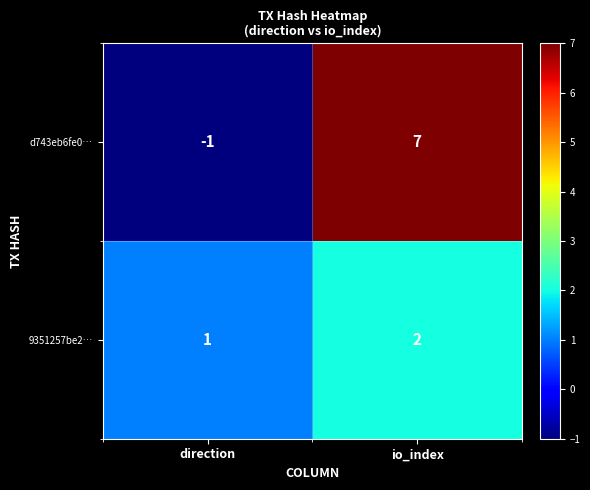

Which series has the largest total across all categories?

d743eb6fe0…